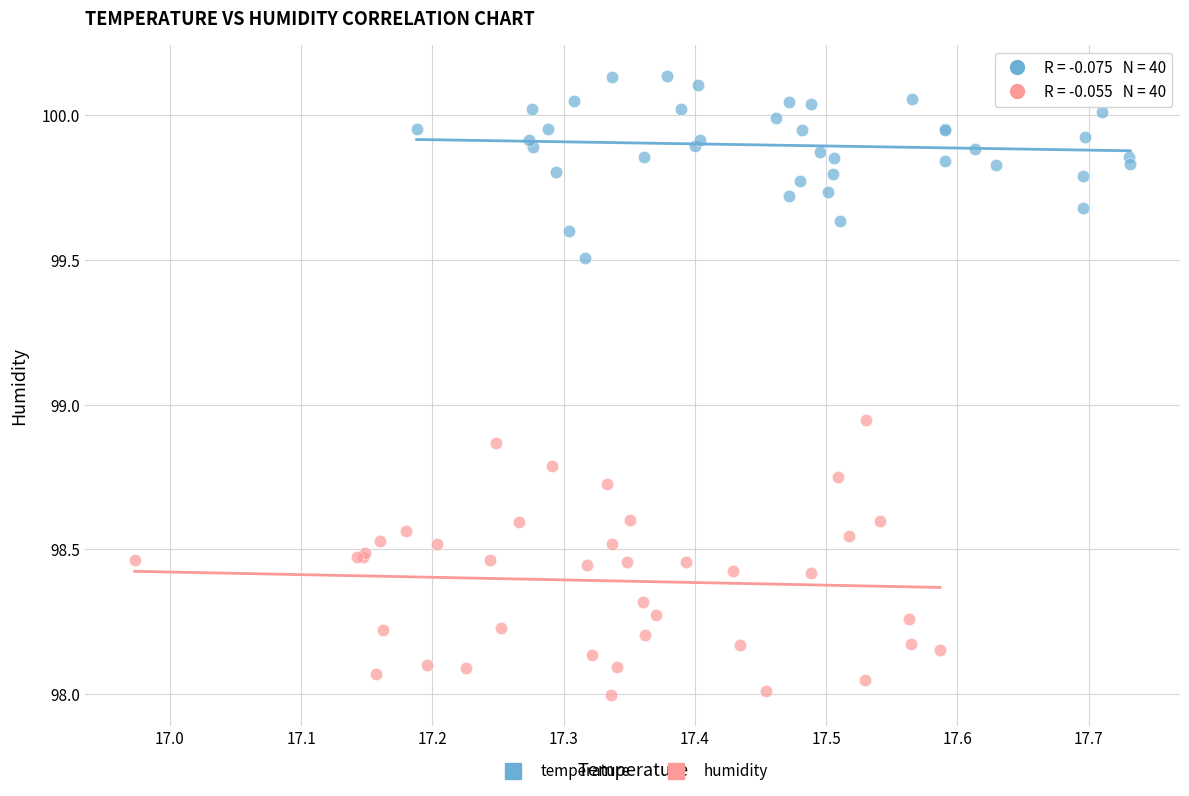

Which series has the widest spread of Y values?

humidity